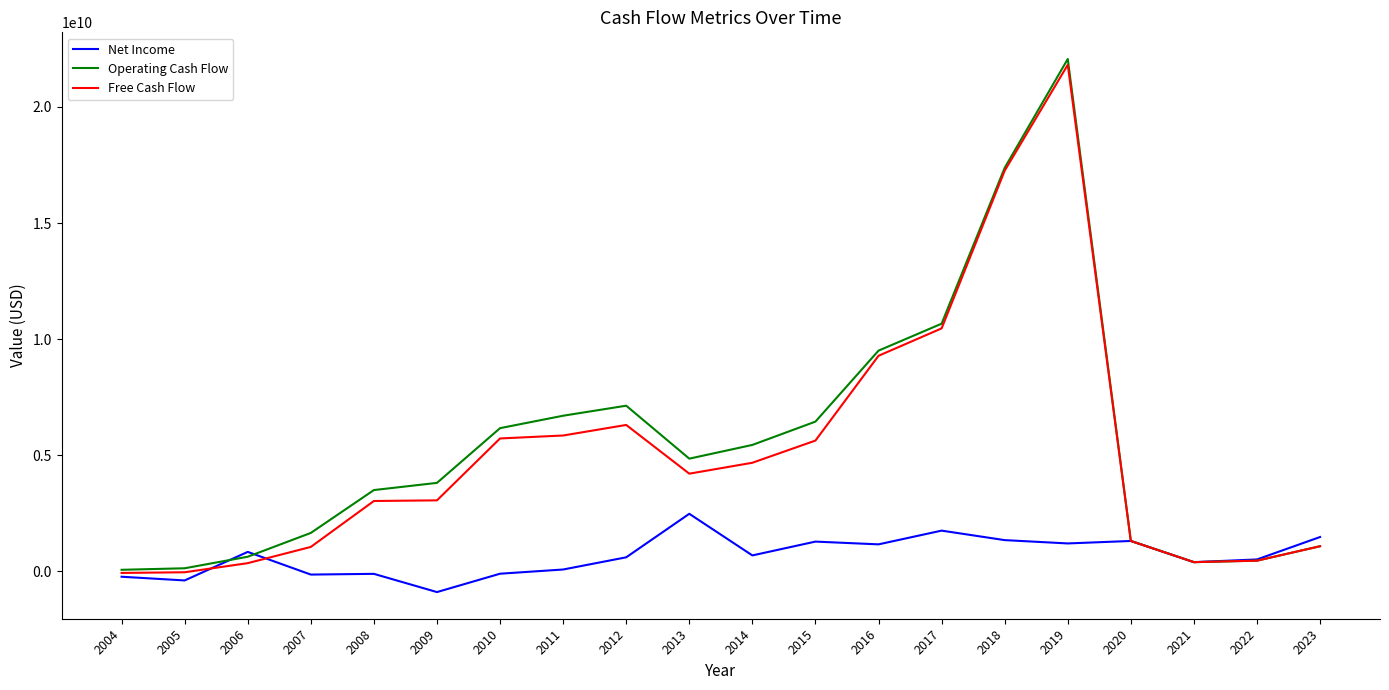

Is the value of Free Cash Flow at 2004 greater than the value of Operating Cash Flow at 2023?

No